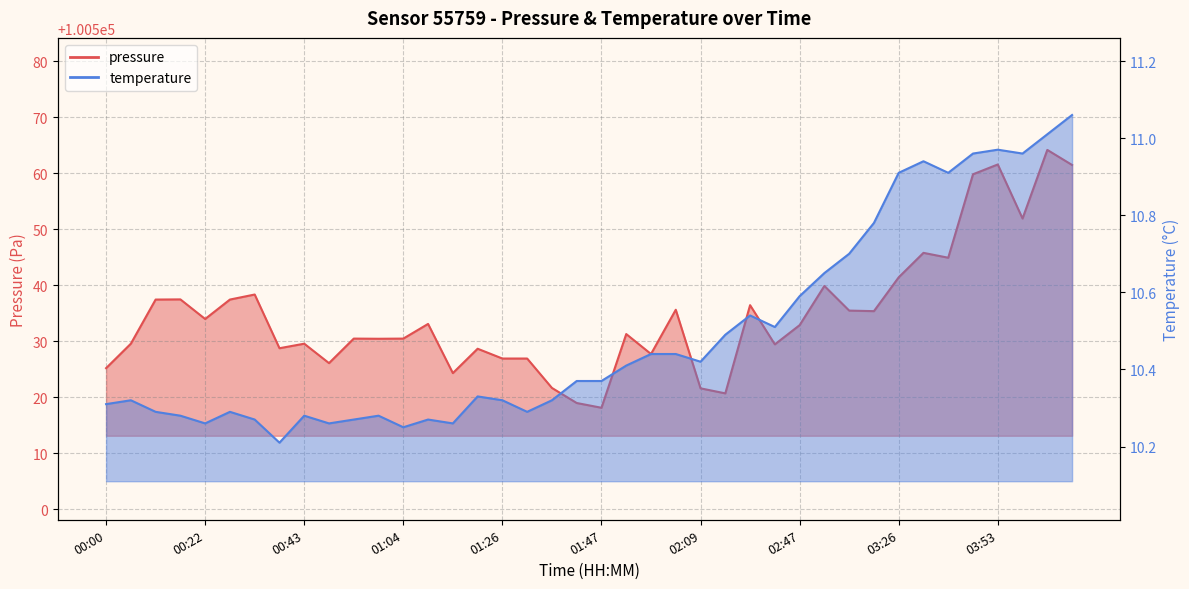

Between 02:36 and 04:09, which series saw the biggest shift?

pressure